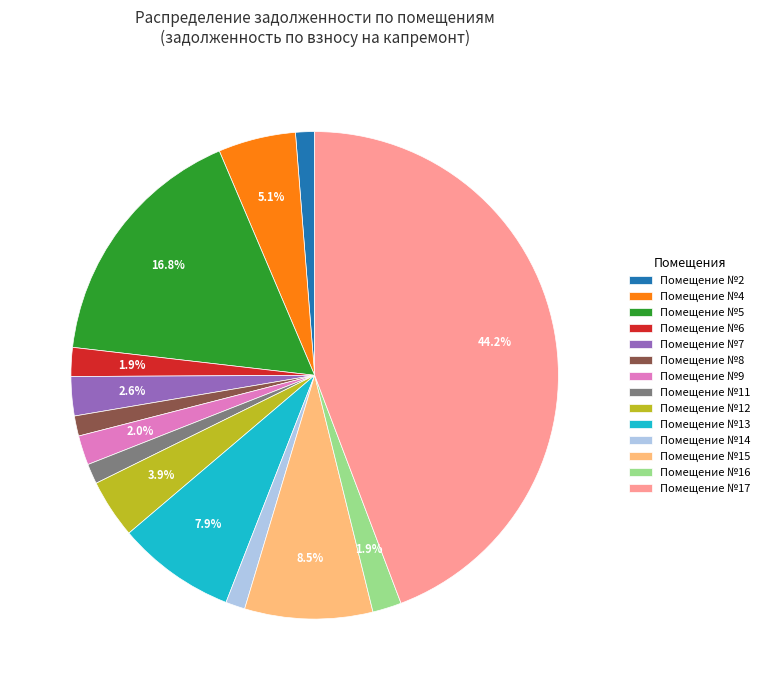

Combined, do Помещение №2 and Помещение №12 account for over 50%?

No